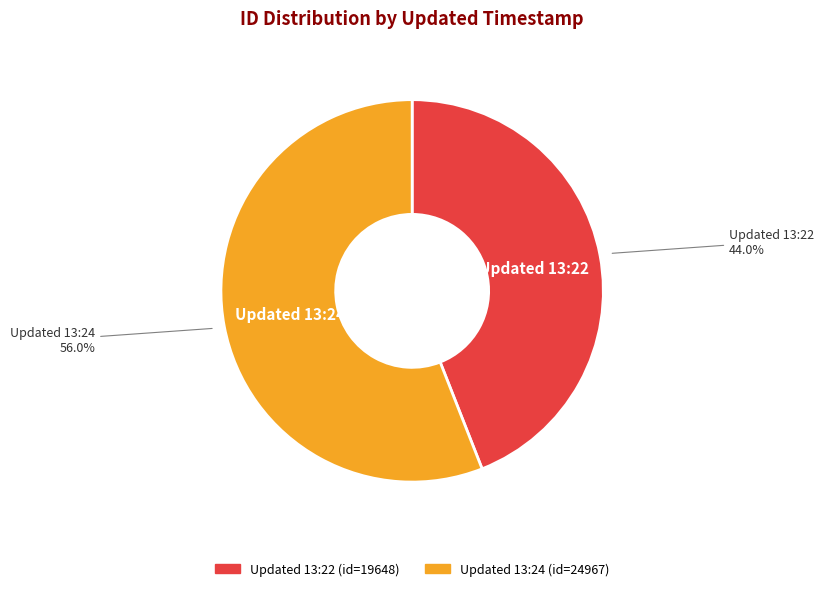

Does any single category account for the majority?

Yes